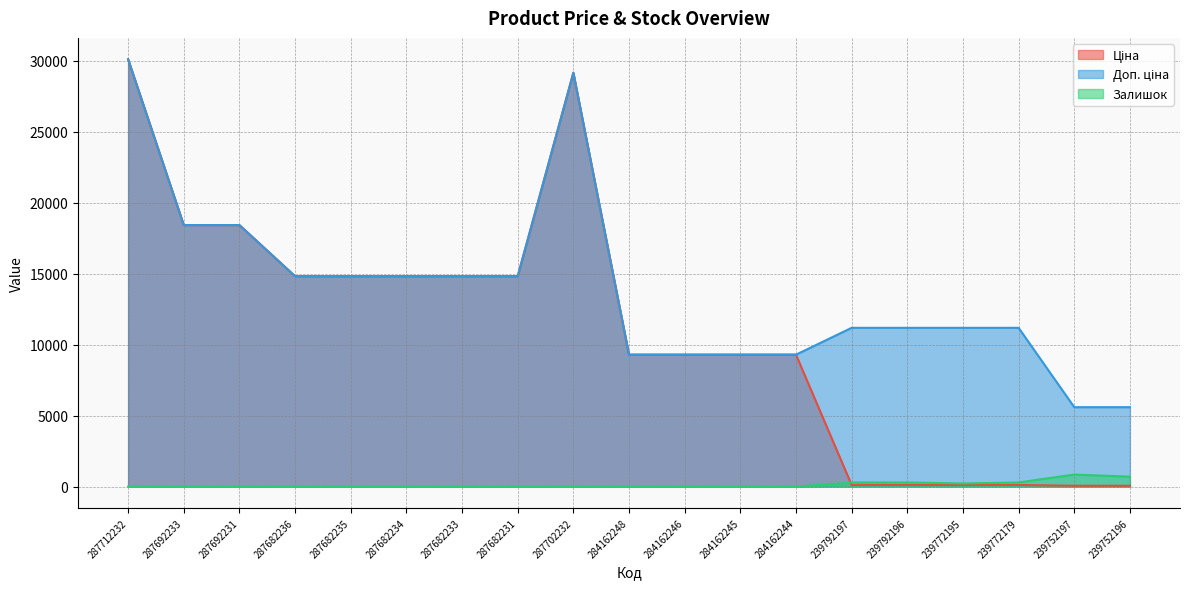

What is the maximum value shown in the chart?

30102.8